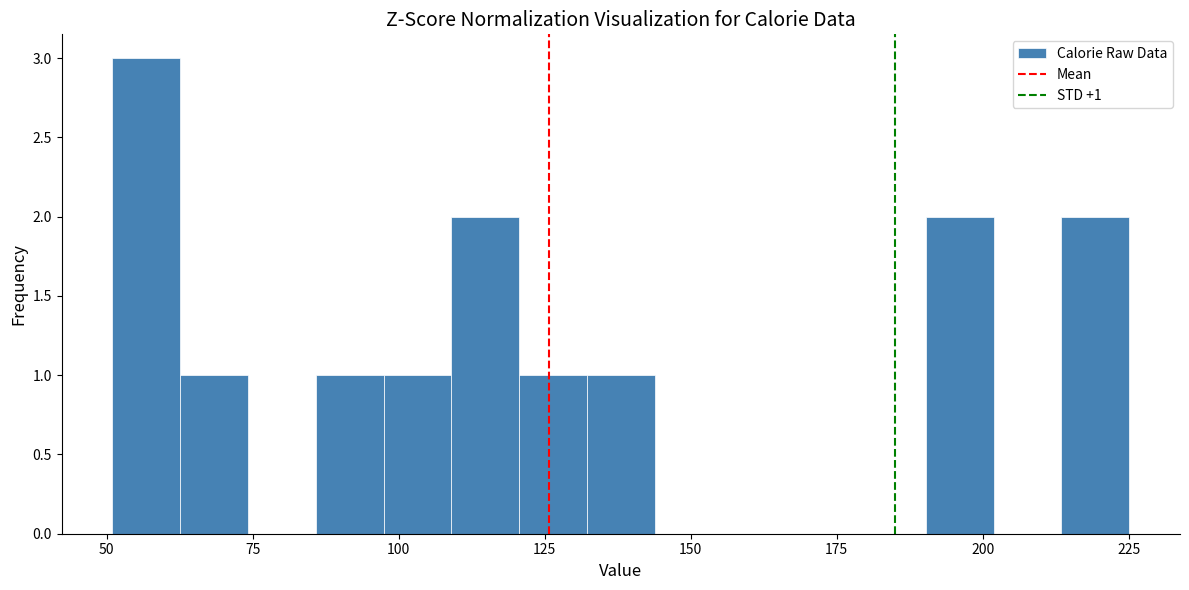

Around what value on the x-axis is the tallest bar? Give the approximate position of its centre, as read against the axis.

55